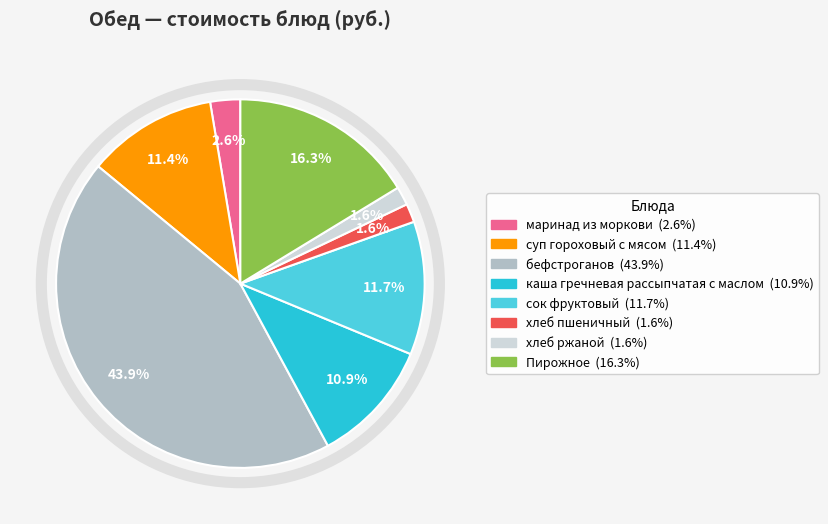

Approximately how many times larger is the value at суп гороховый с мясом compared to бефстроганов?

0.3